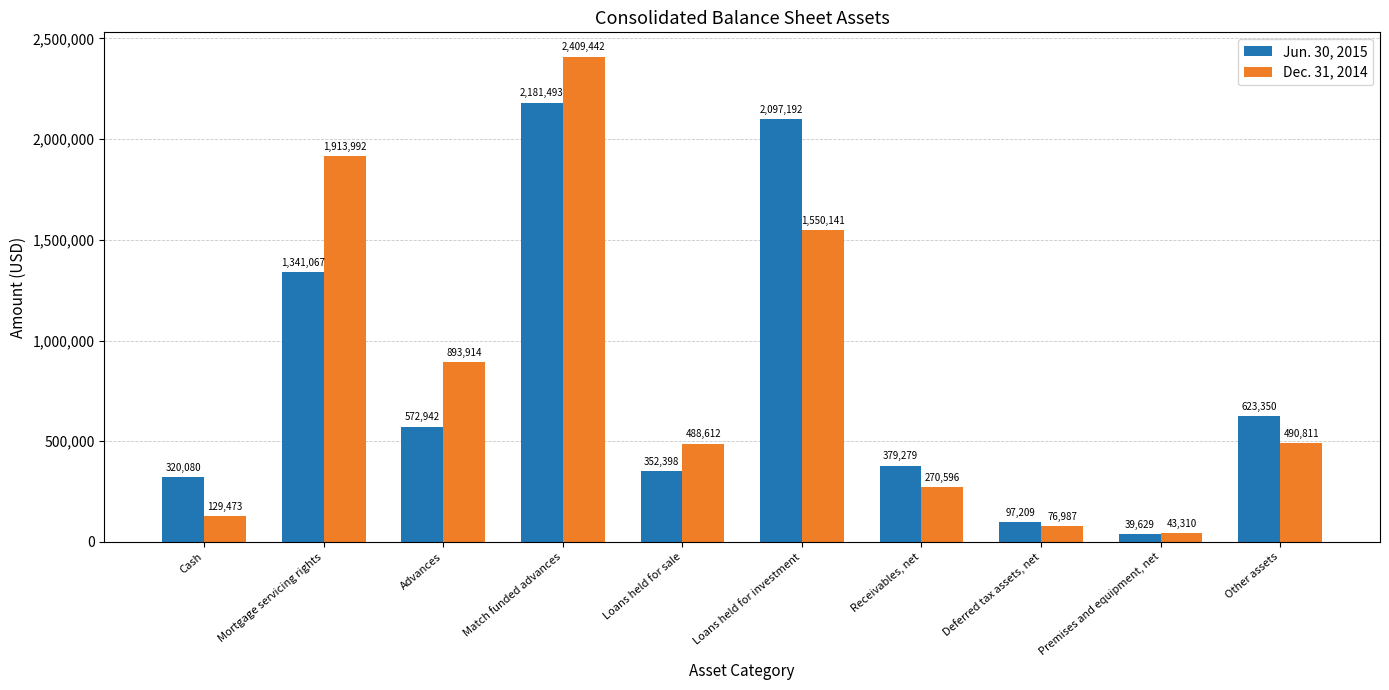

The value of Jun. 30, 2015 at Loans held for investment is 2097192. True or false?

True